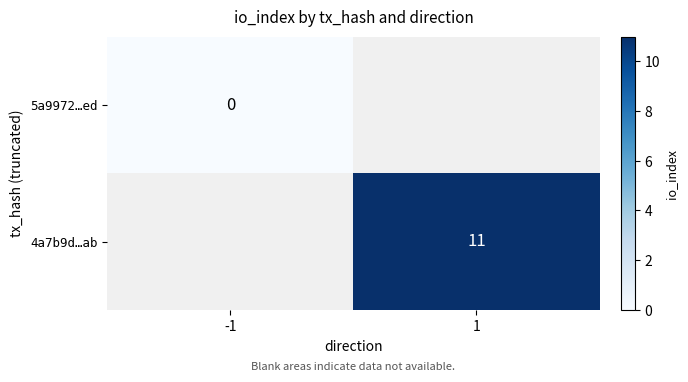

The value of 4a7b9d…ab at 1 is 18.7. True or false?

False